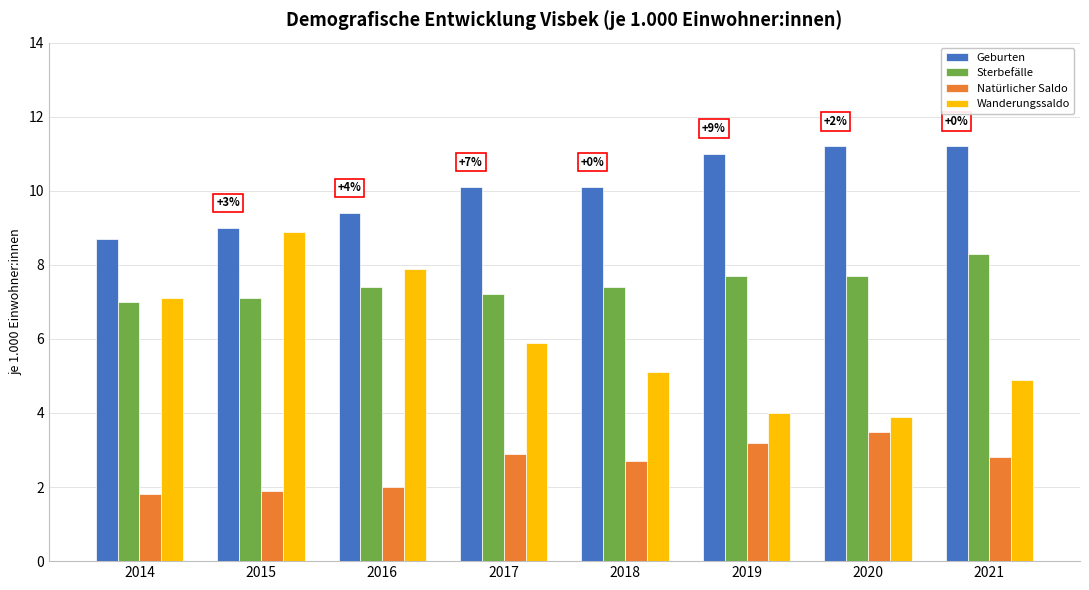

What is the spread (max minus min) of values at 2016?

7.4